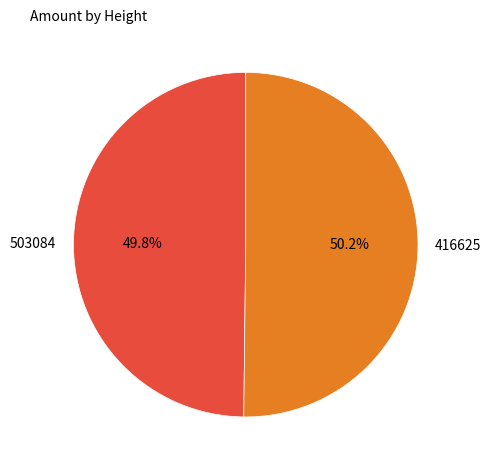

Is there a majority slice in this chart?

Yes